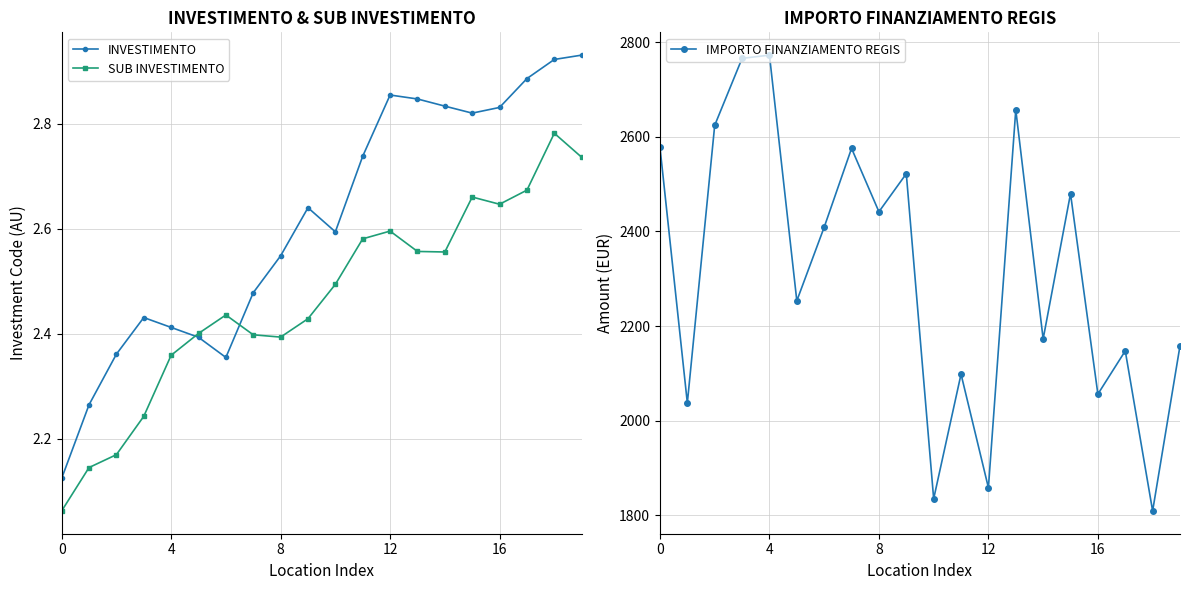

What is the highest value of the SUB INVESTIMENTO series?

2.8